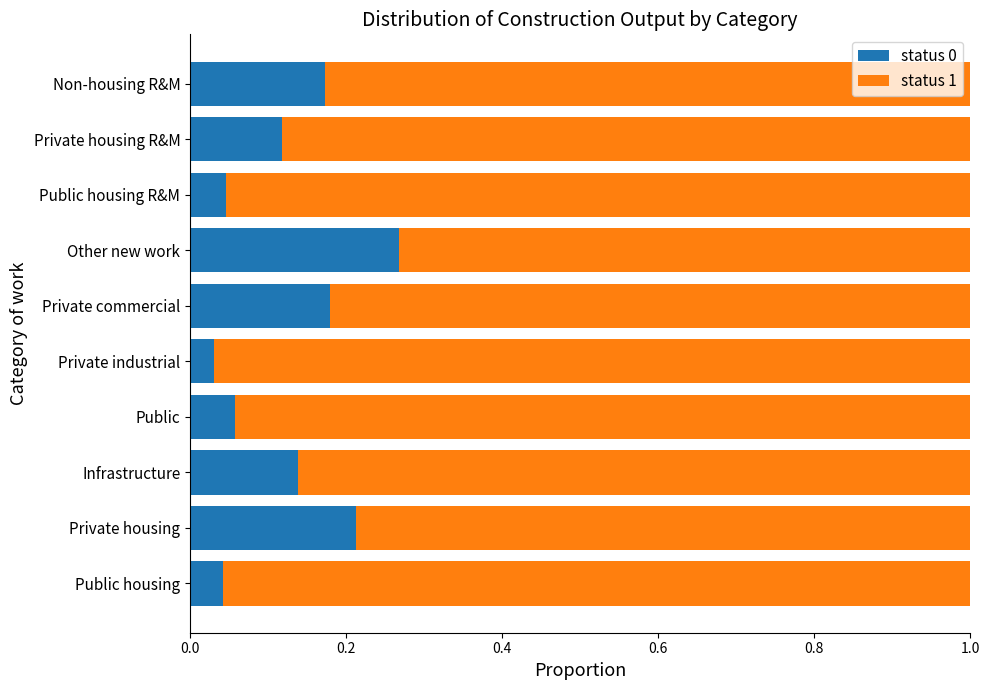

The status 0 series shows 0.2 at Private housing R&M. True or false?

False